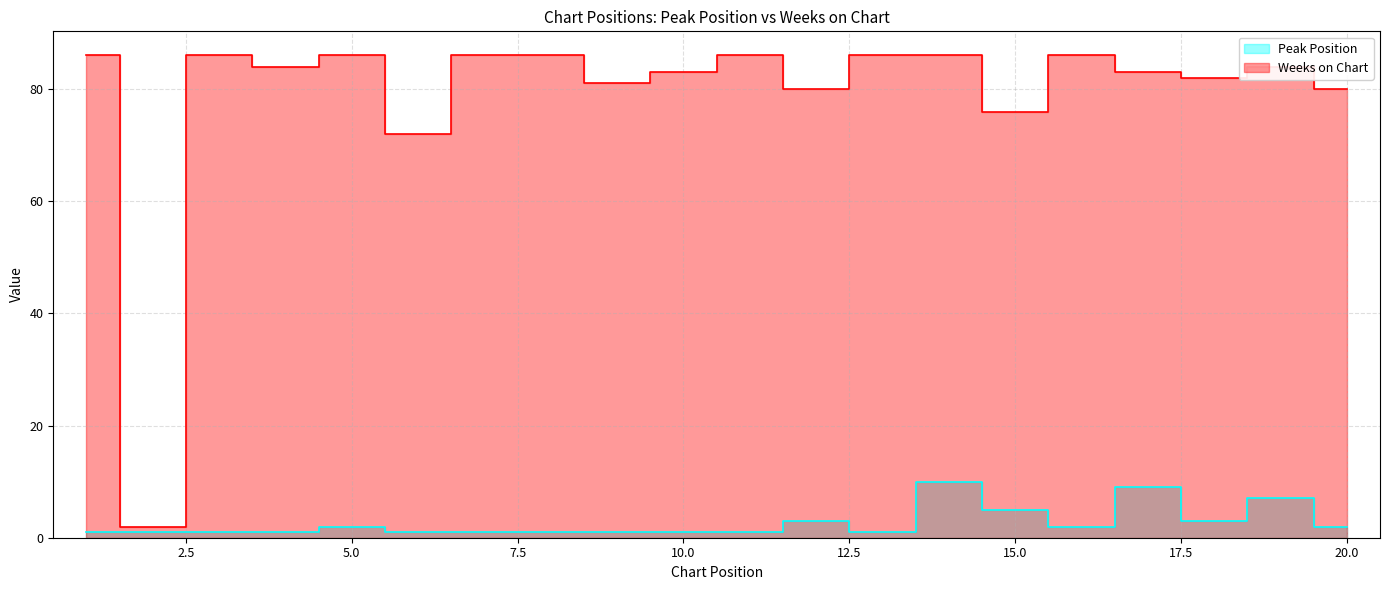

Reading right to left, transcribe all the data shown in this chart.

Peak Position: 20=2	19=7	18=3	17=9	16=2	15=5	14=10	13=1	12=3	11=1	10=1	9=1	8=1	7=1	6=1	5=2	4=1	3=1	2=1	1=1
Weeks on Chart: 20=80	19=84	18=82	17=83	16=86	15=76	14=86	13=86	12=80	11=86	10=83	9=81	8=86	7=86	6=72	5=86	4=84	3=86	2=2	1=86